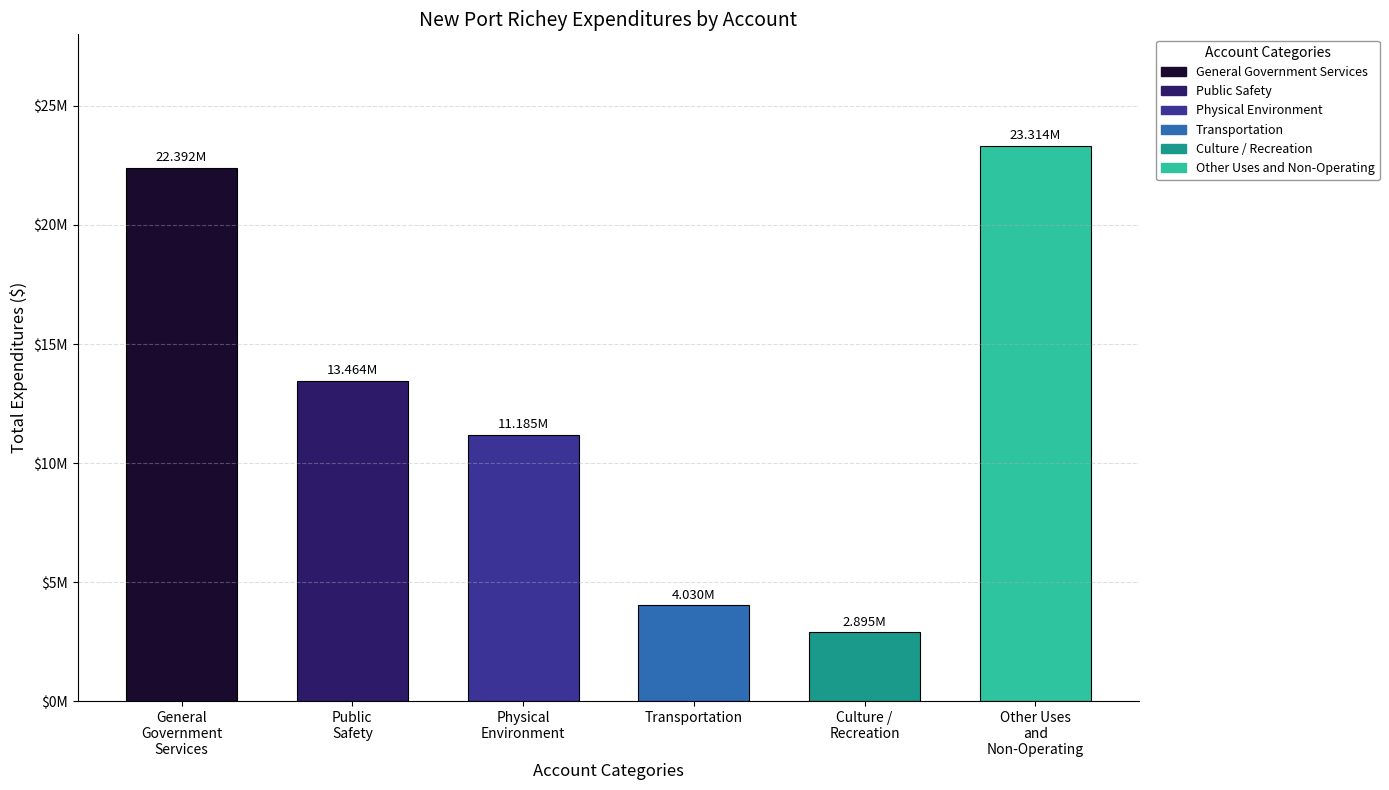

What is the minimum value shown in the chart?

2895285